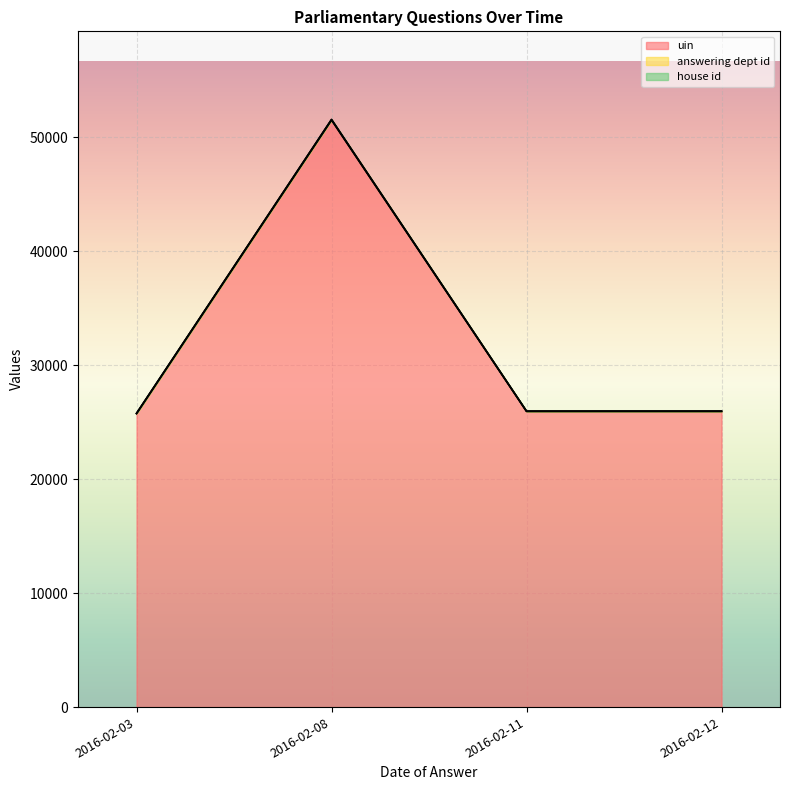

Which series has the widest spread of values?

uin